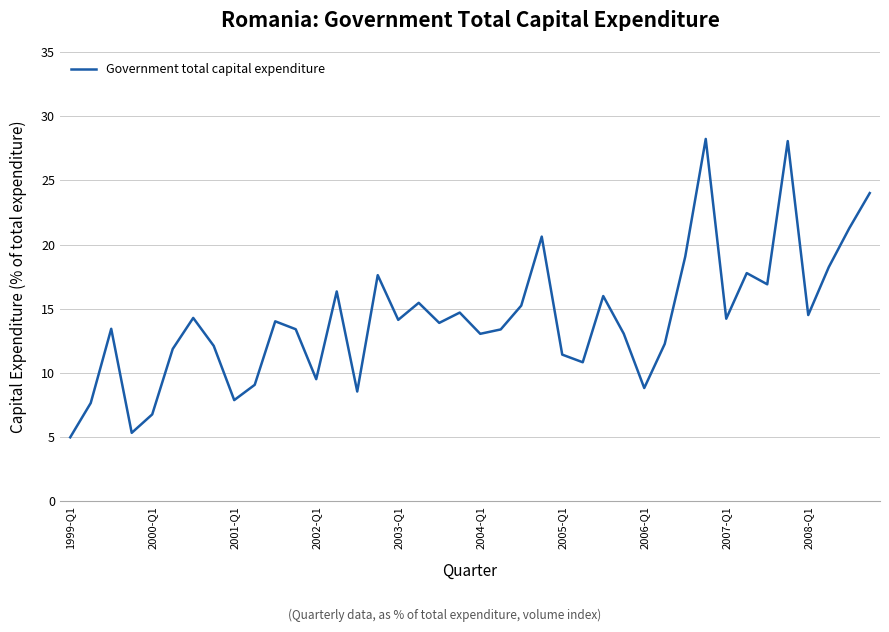

What is the smallest value displayed?

5.0